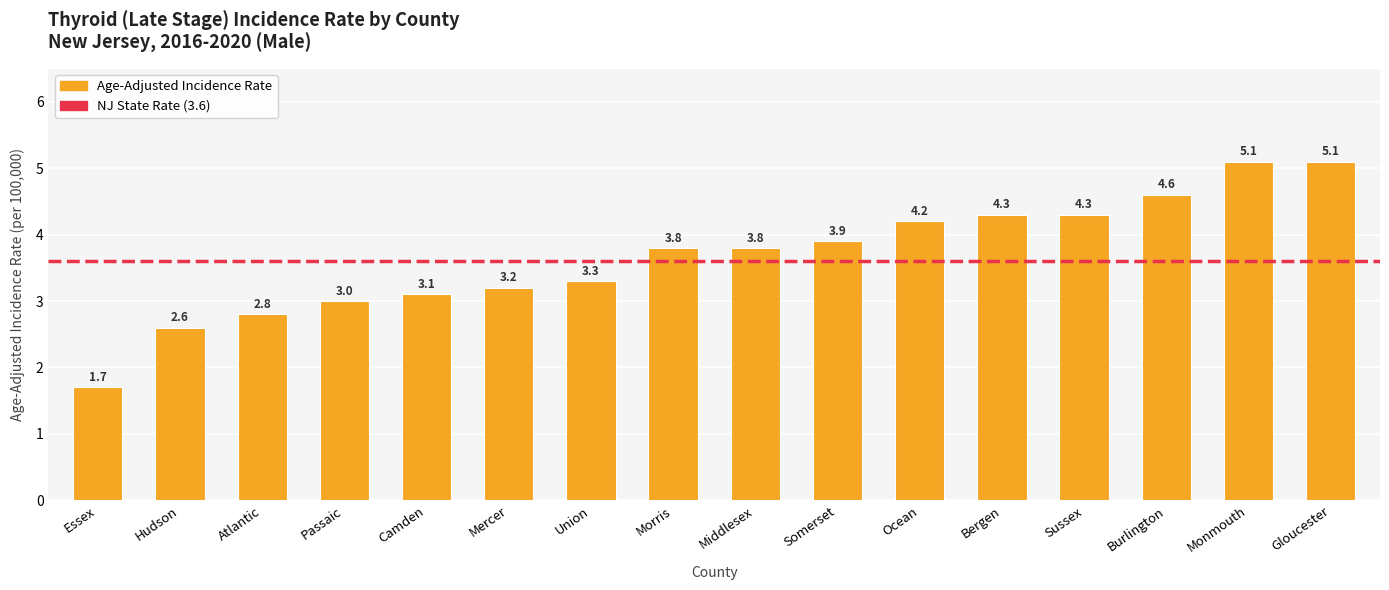

How many data points does each series have?

16